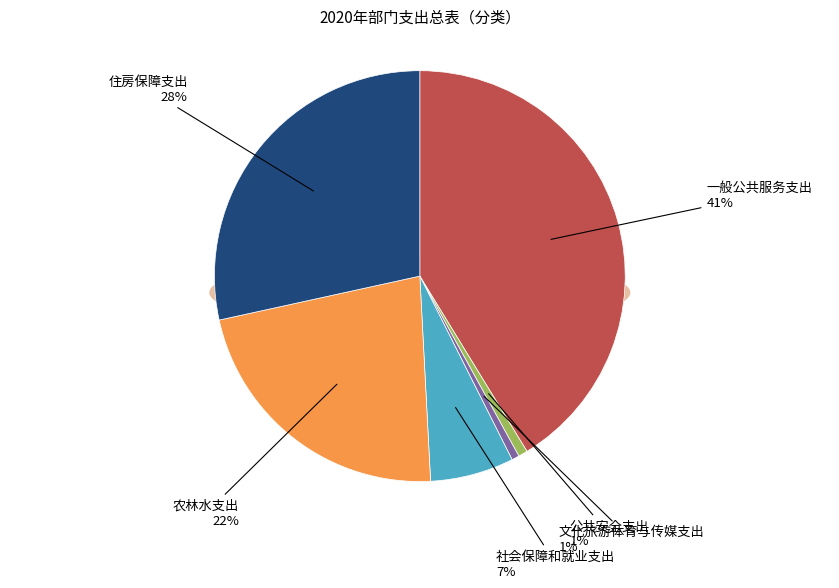

To the nearest percent, what percentage of the pie is 住房保障支出?

28%